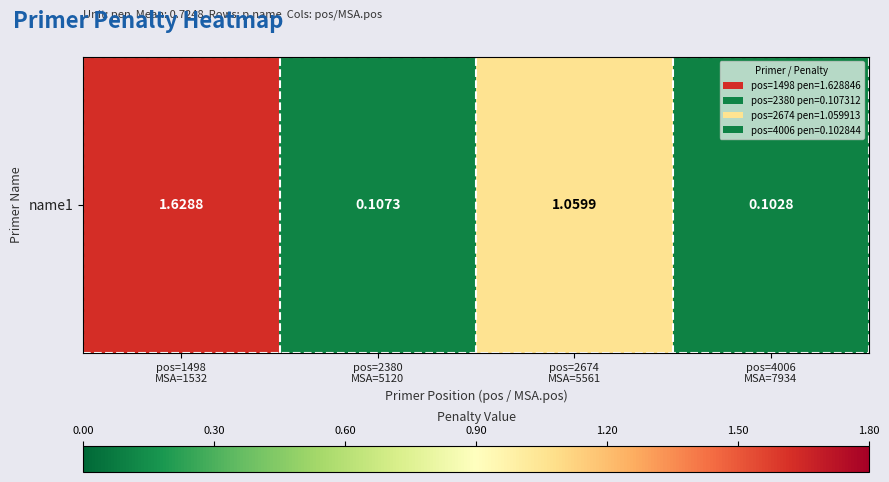

How many values are below 1?

2